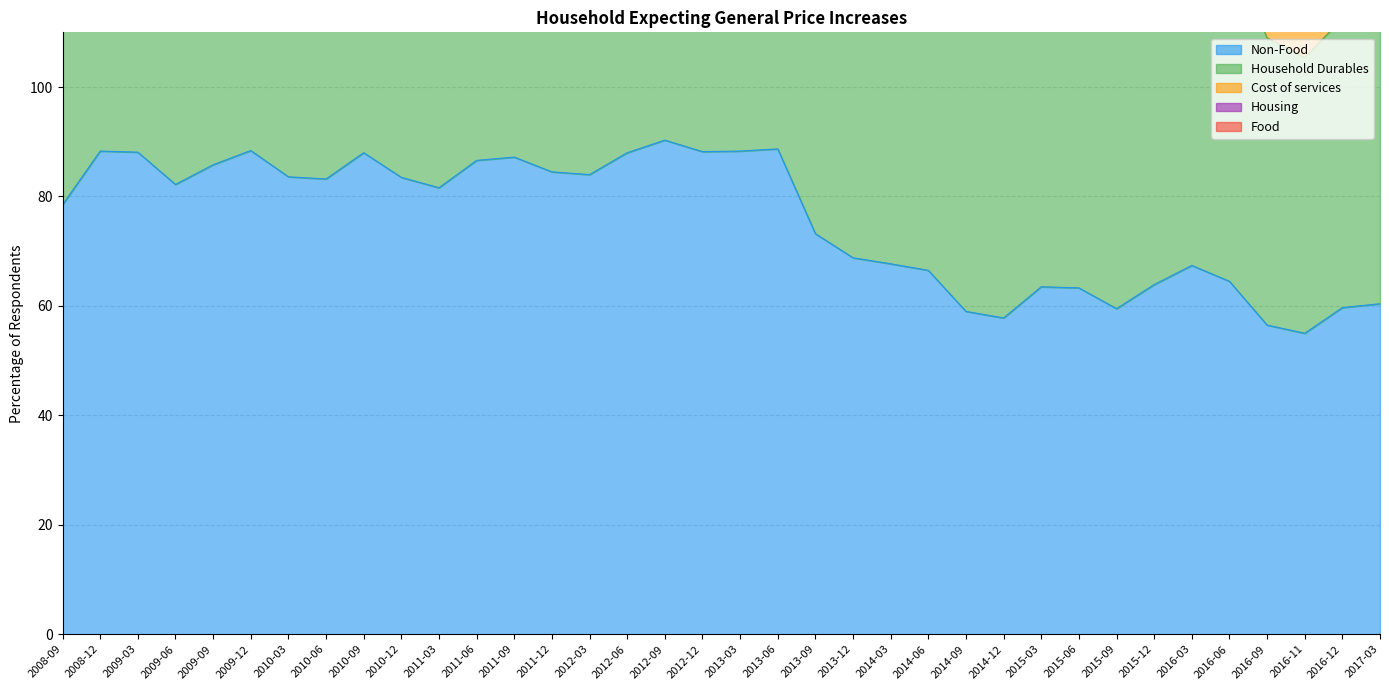

Which has a higher value, 2016-06 or 2009-12?

2009-12